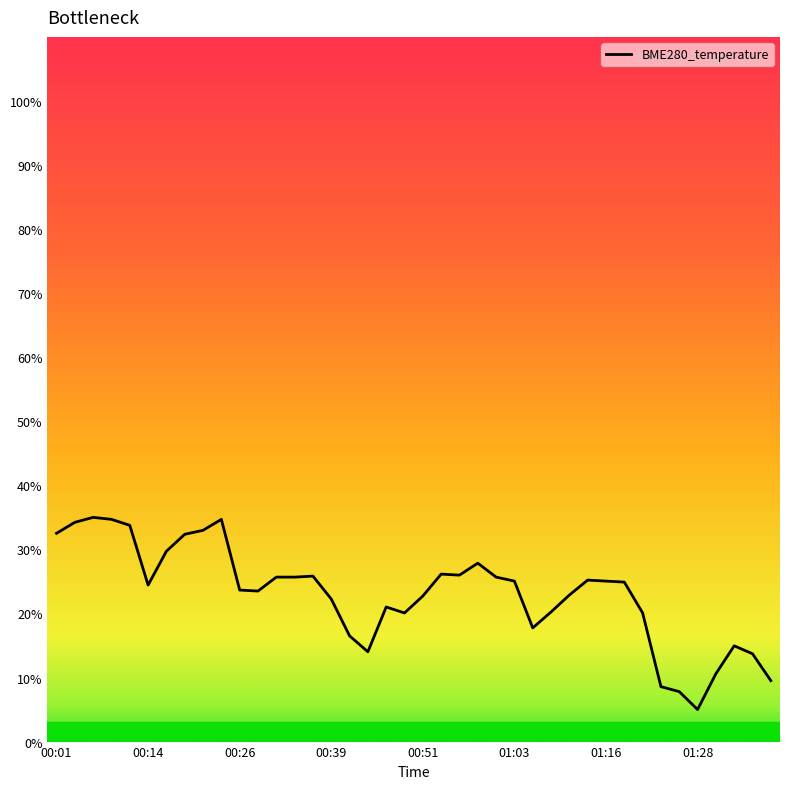

What is the maximum value shown in the chart?

35.0